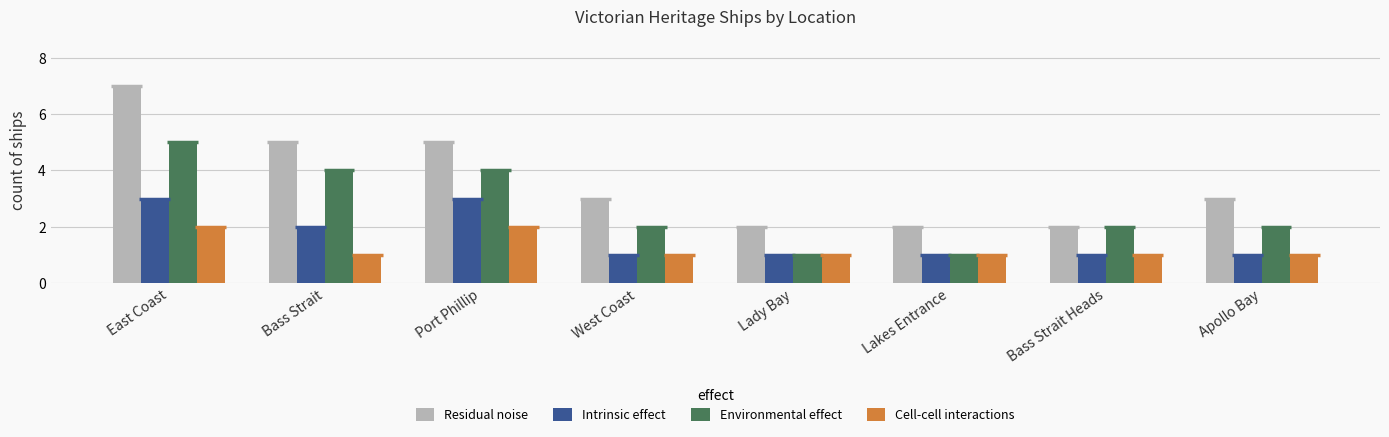

Rank the series at Apollo Bay from highest to lowest value.

Residual noise, Environmental effect, Intrinsic effect, Cell-cell interactions